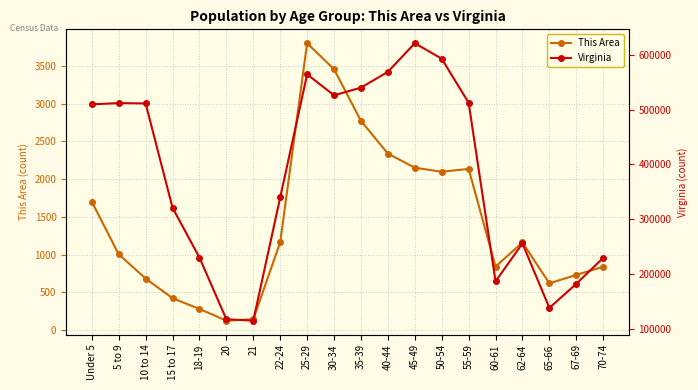

Where is This Area nearest to the value 1962?

50-54